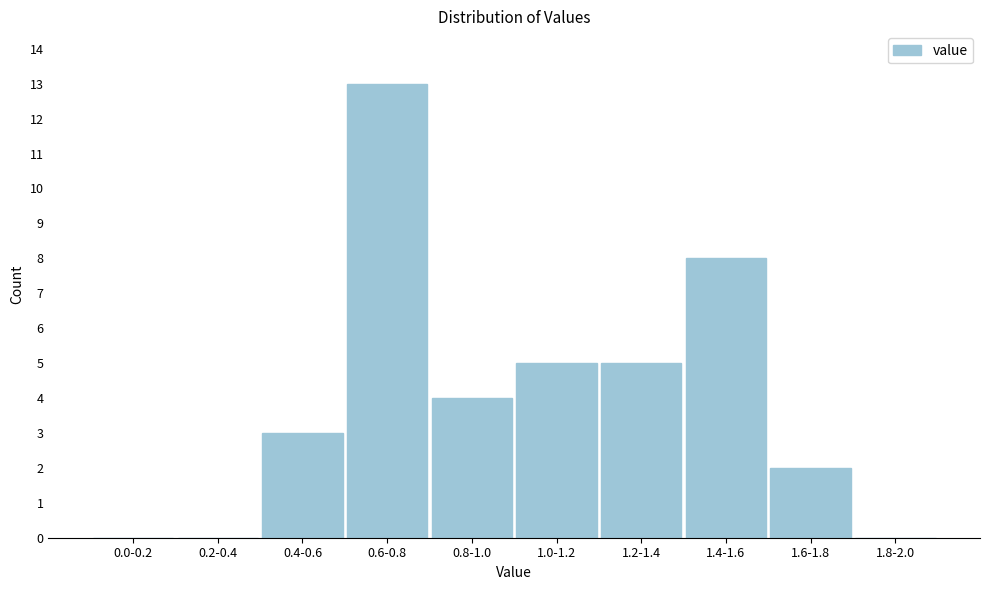

Reading right to left, transcribe all the data shown in this chart.

1.8-2.0=0	1.6-1.8=2	1.4-1.6=8	1.2-1.4=5	1.0-1.2=5	0.8-1.0=4	0.6-0.8=13	0.4-0.6=3	0.2-0.4=0	0.0-0.2=0